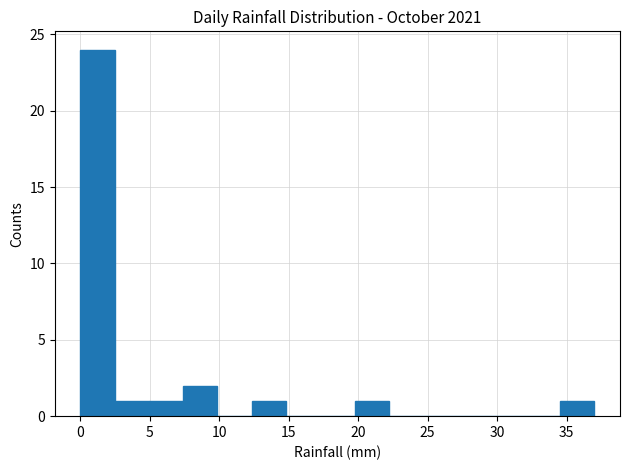

How tall is the bar that spans 0.0 to 2.5 on the x-axis? Neither the bar edges nor the heights are printed on the chart, so give them approximately, as read against the axes.

24